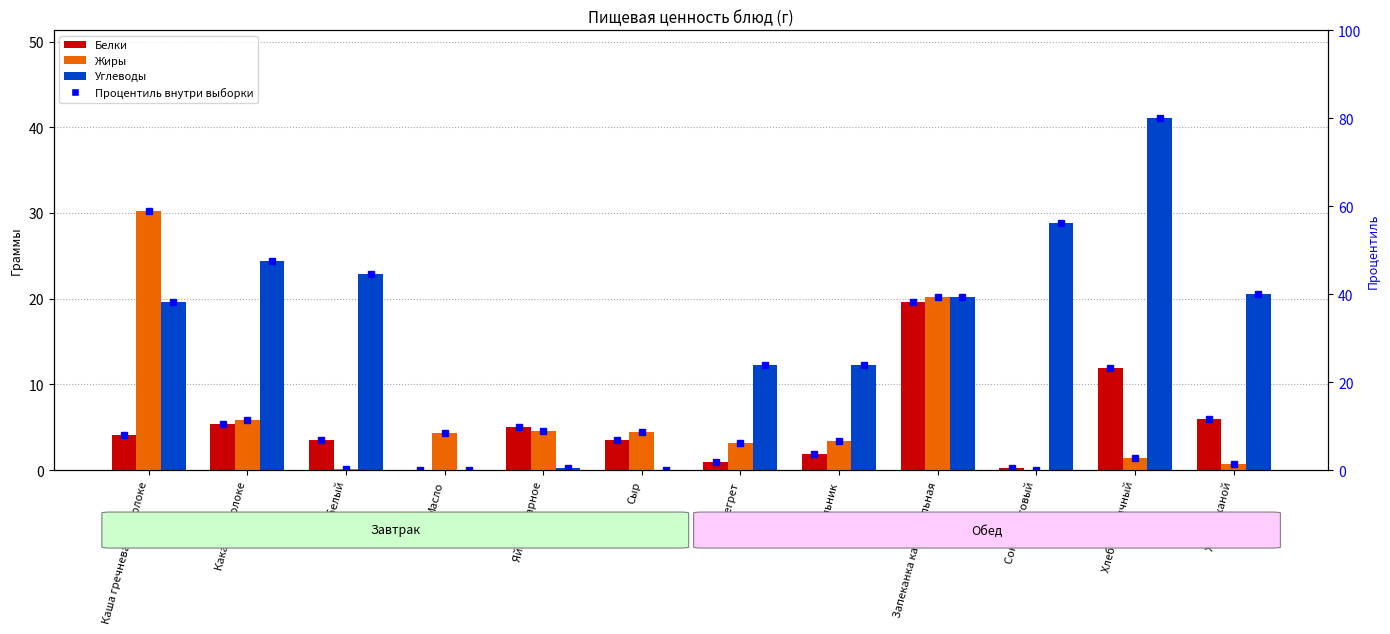

Which category has the highest value in the Углеводы series?

Хлеб пшеничный